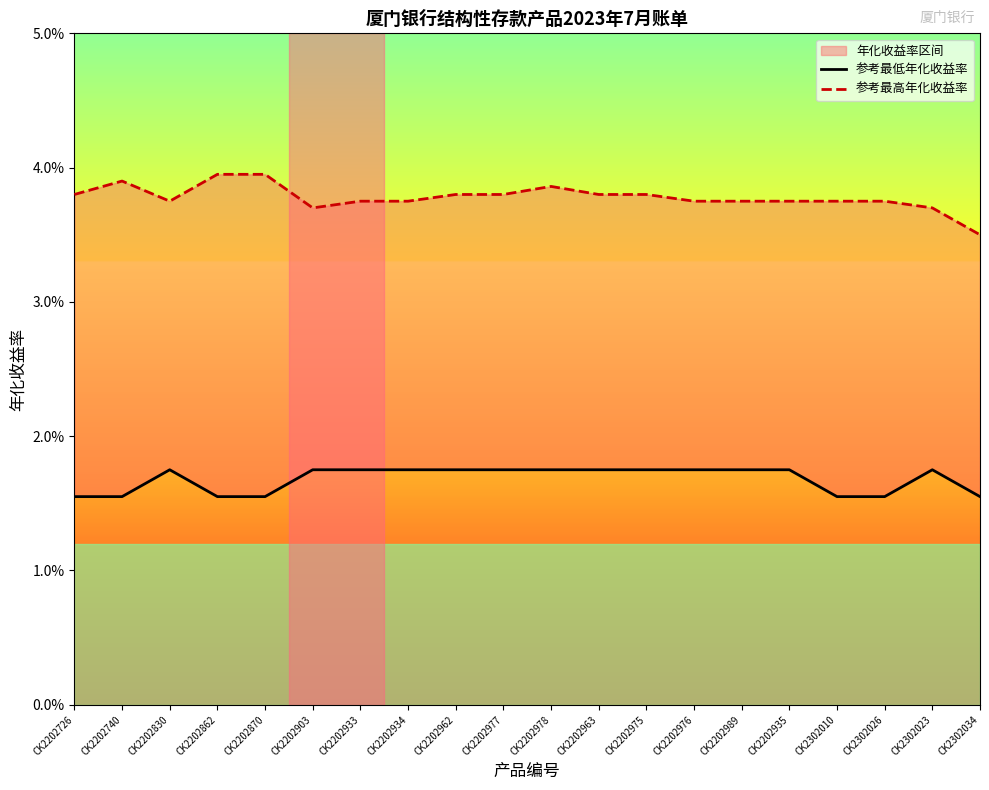

At which category does the chart reach its minimum across all series?

CK2202726